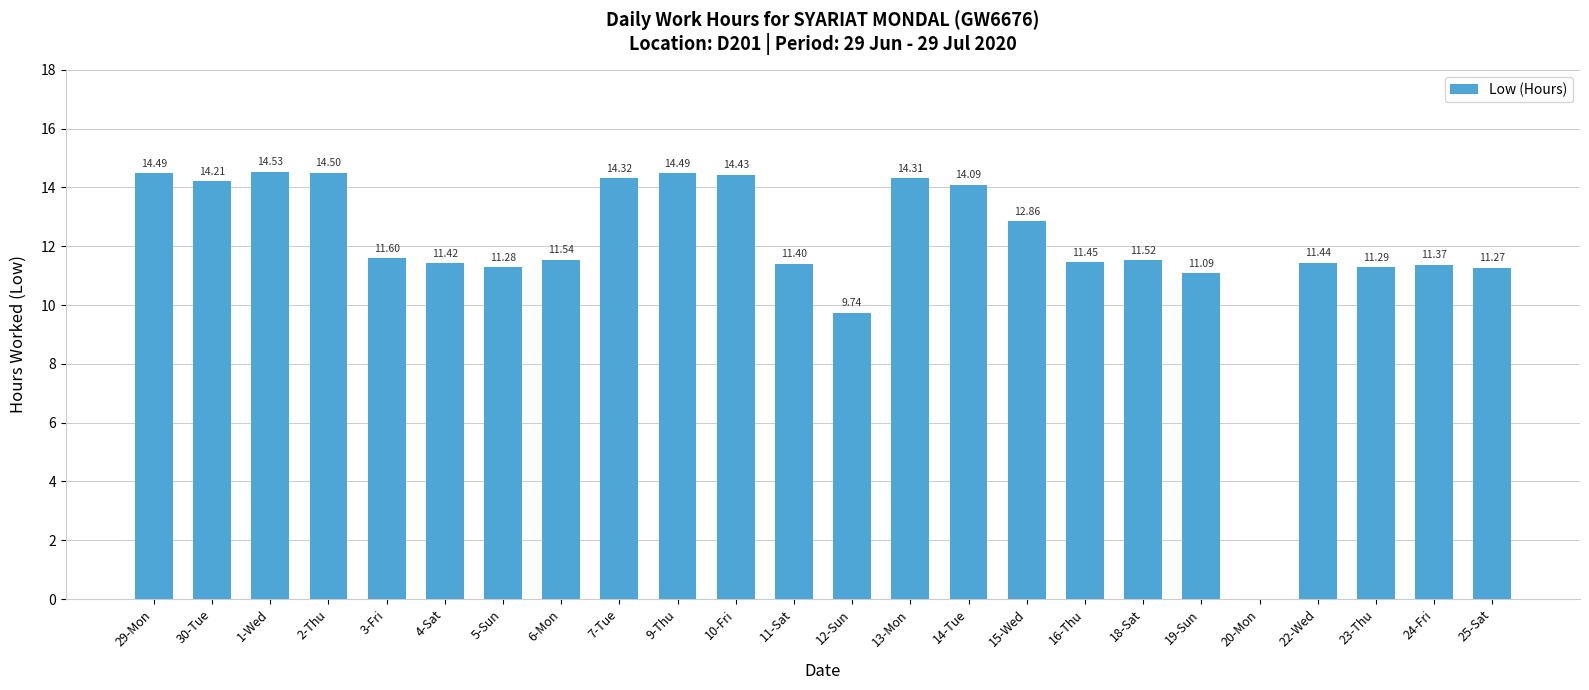

What is the change in value from 4-Sat to 9-Thu?

+3.1